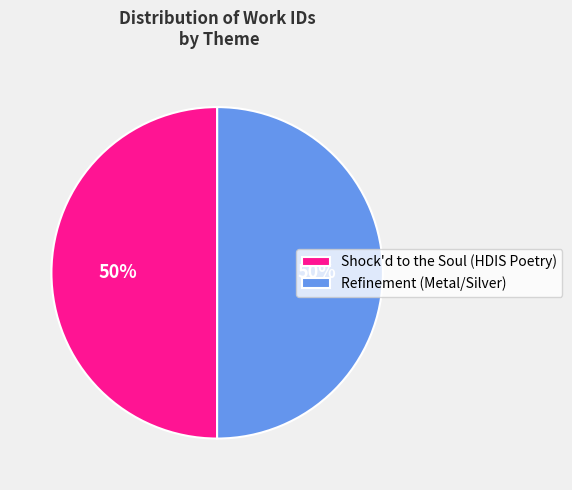

The Shock'd to the Soul (HDIS Poetry) slice represents 50% of the pie. True or false?

True